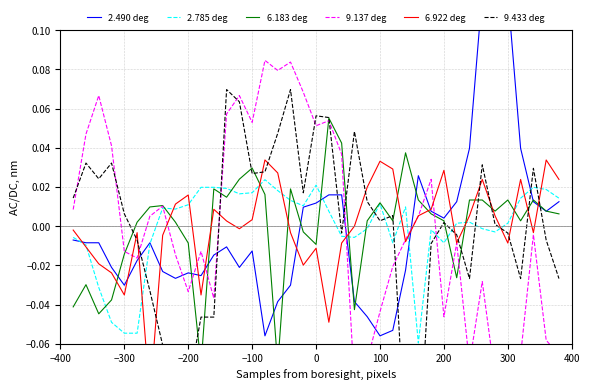

What is the difference between the maximum and minimum values in the 2.490 deg series?

0.2